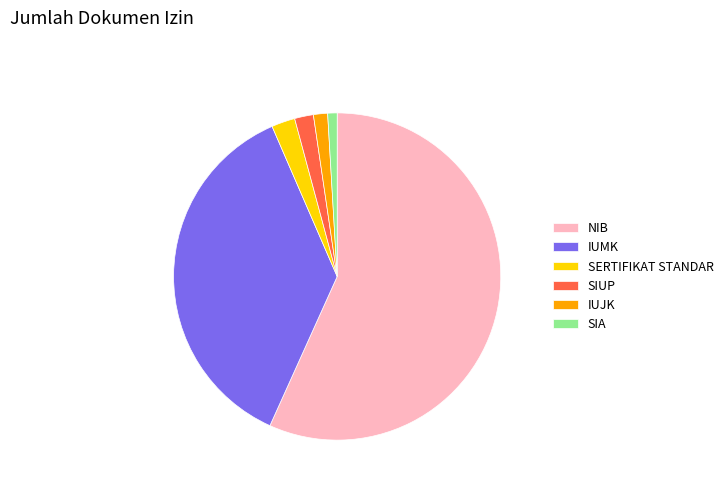

Approximately how many times larger is the value at NIB compared to SIA?

61.0